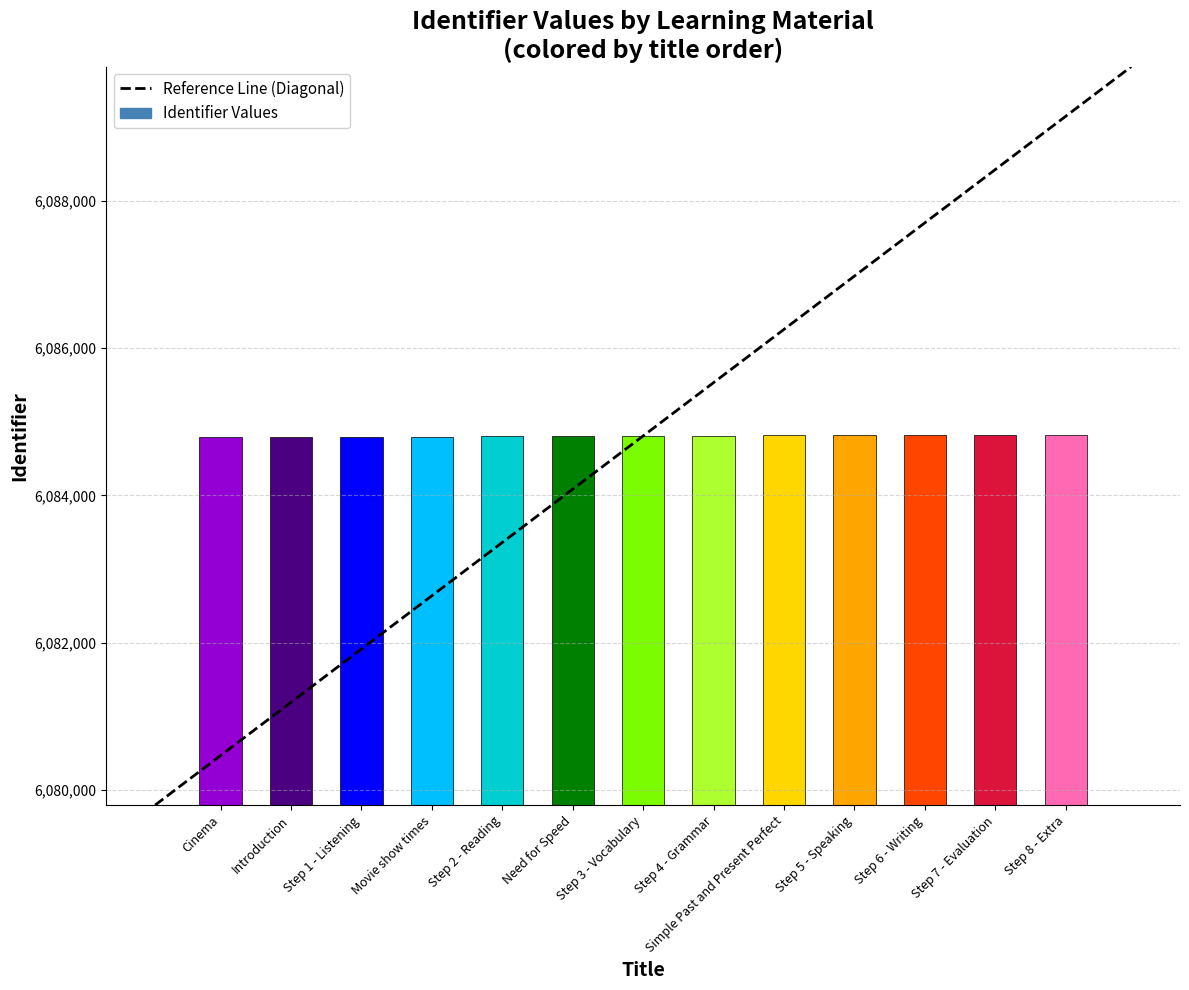

What is the label of the 3rd bar from the left?

Step 1 - Listening